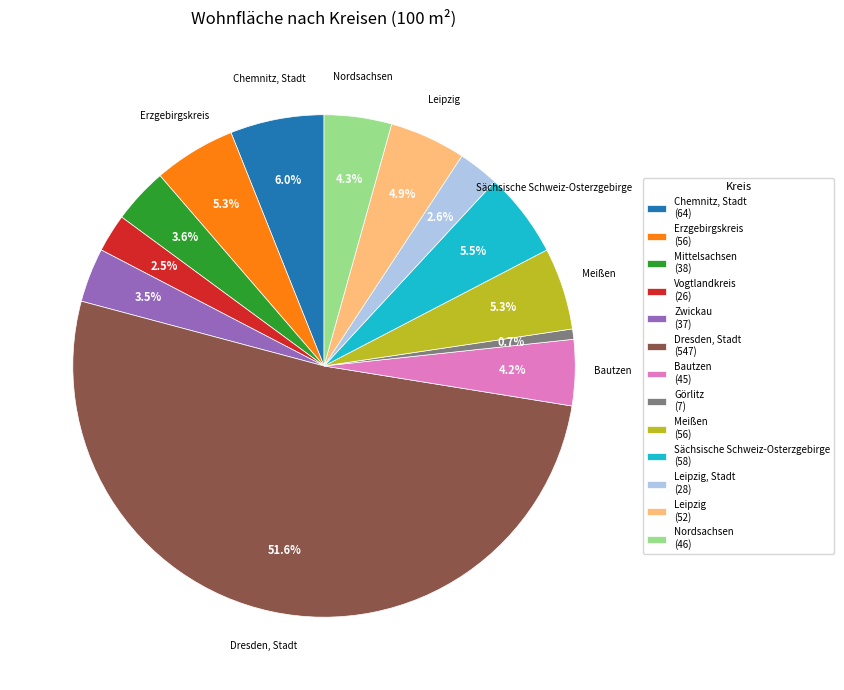

Is there any slice that represents more than half of the pie?

Yes